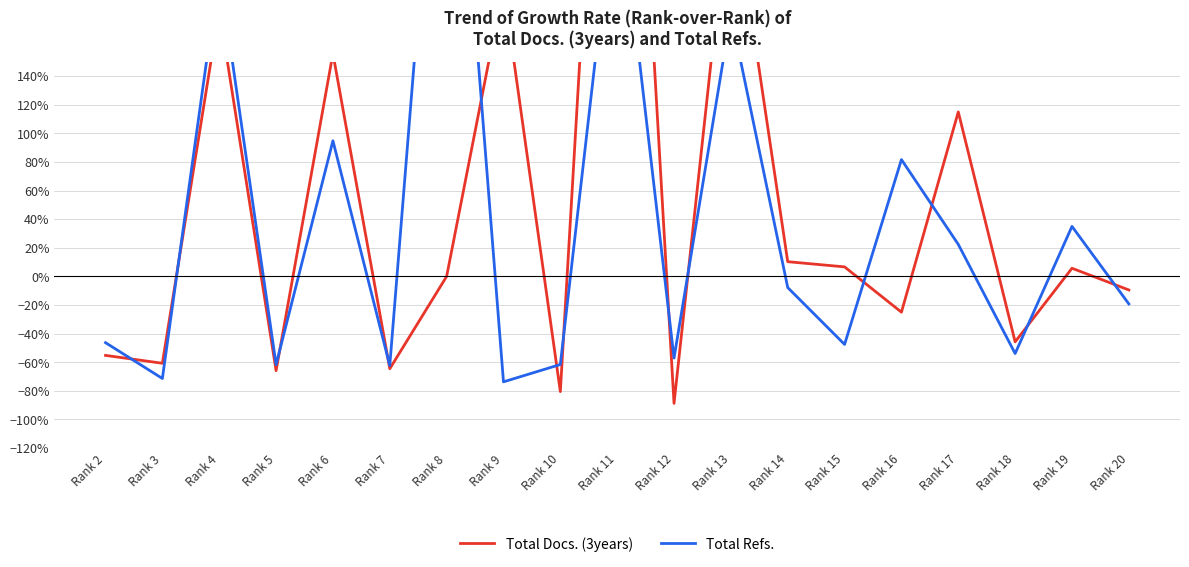

At which category does the chart reach its minimum across all series?

Rank 12